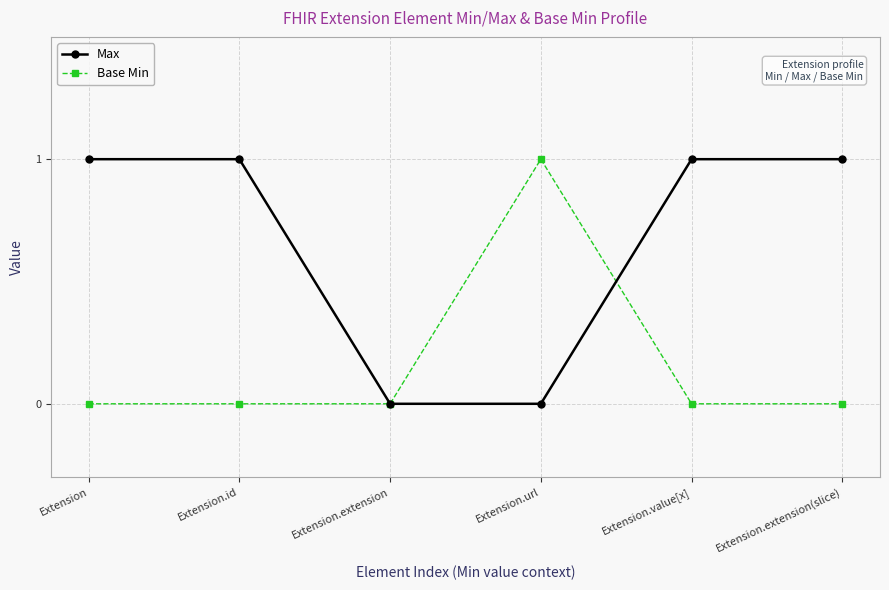

At which label does Base Min reach its peak?

Extension.url